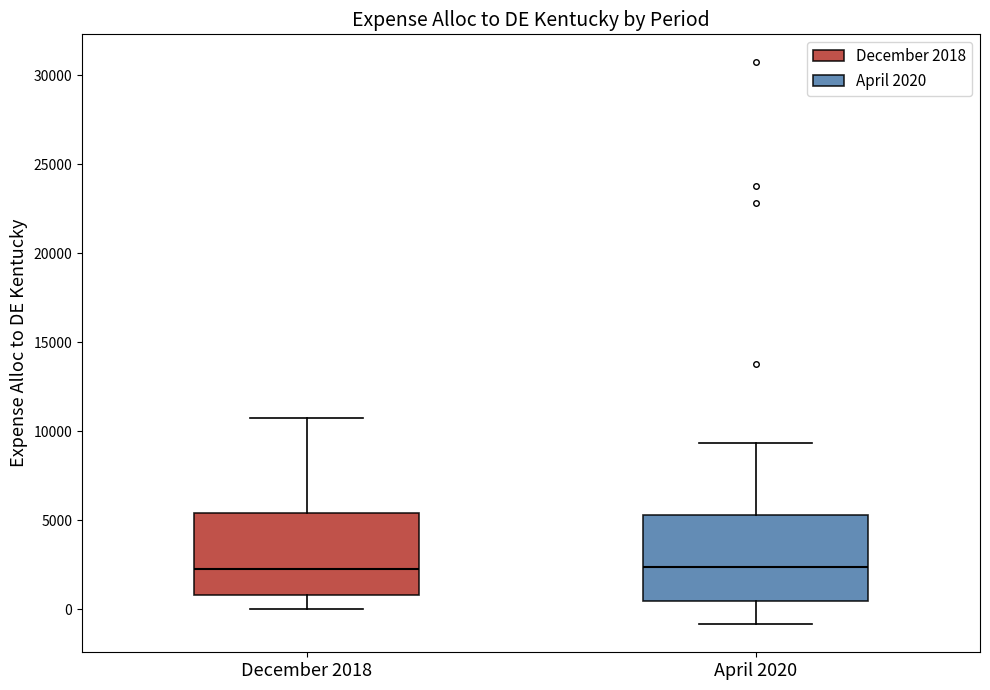

Where does the upper whisker of the box for December 2018 end on the y-axis? The values are not printed on the chart, so give them approximately, as read against the axis.

10500